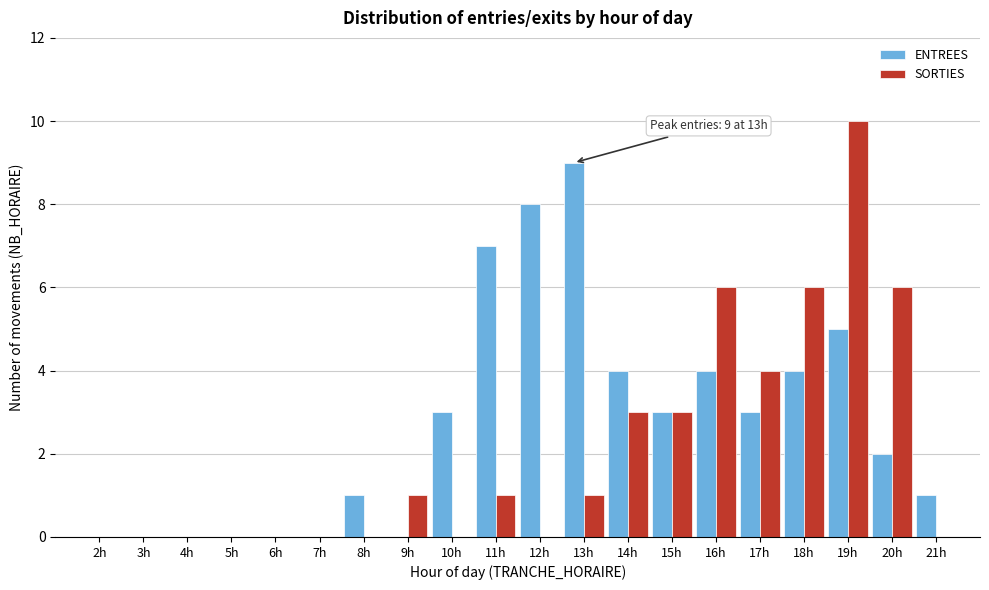

Is the value of ENTREES at 20h greater than the value of SORTIES at 5h?

Yes